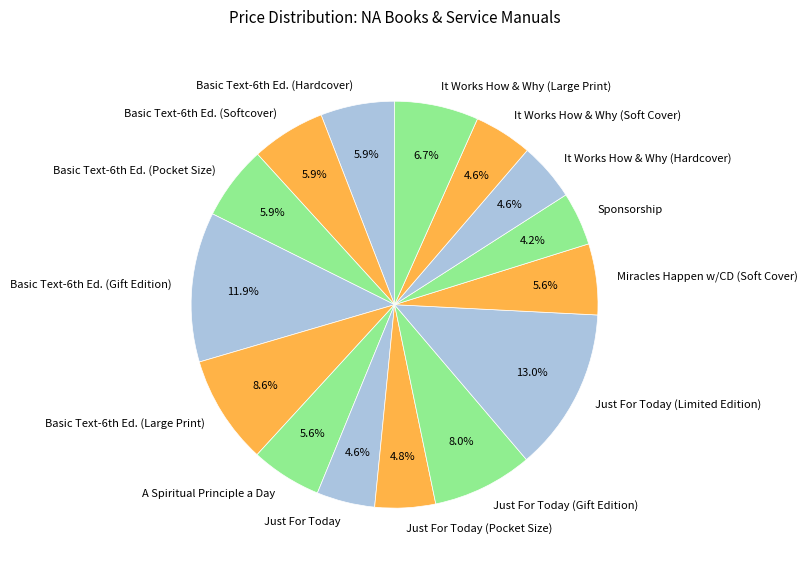

To the nearest percent, what is the combined percentage of A Spiritual Principle a Day and Miracles Happen w/CD (Soft Cover)?

11%